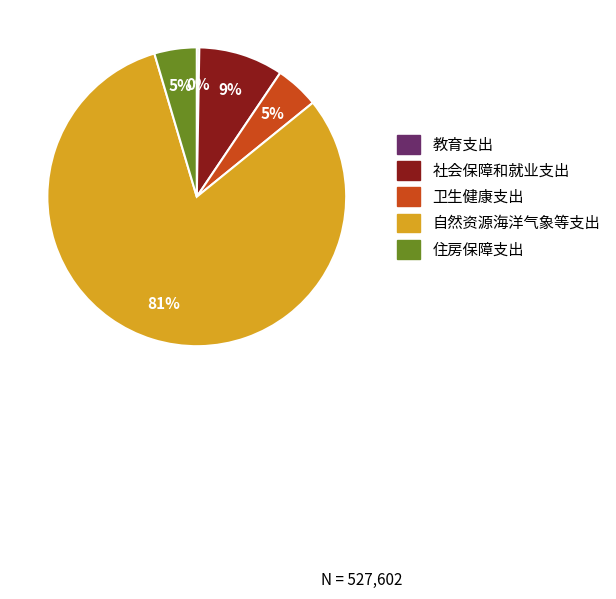

Is 社会保障和就业支出 the majority of the pie?

No